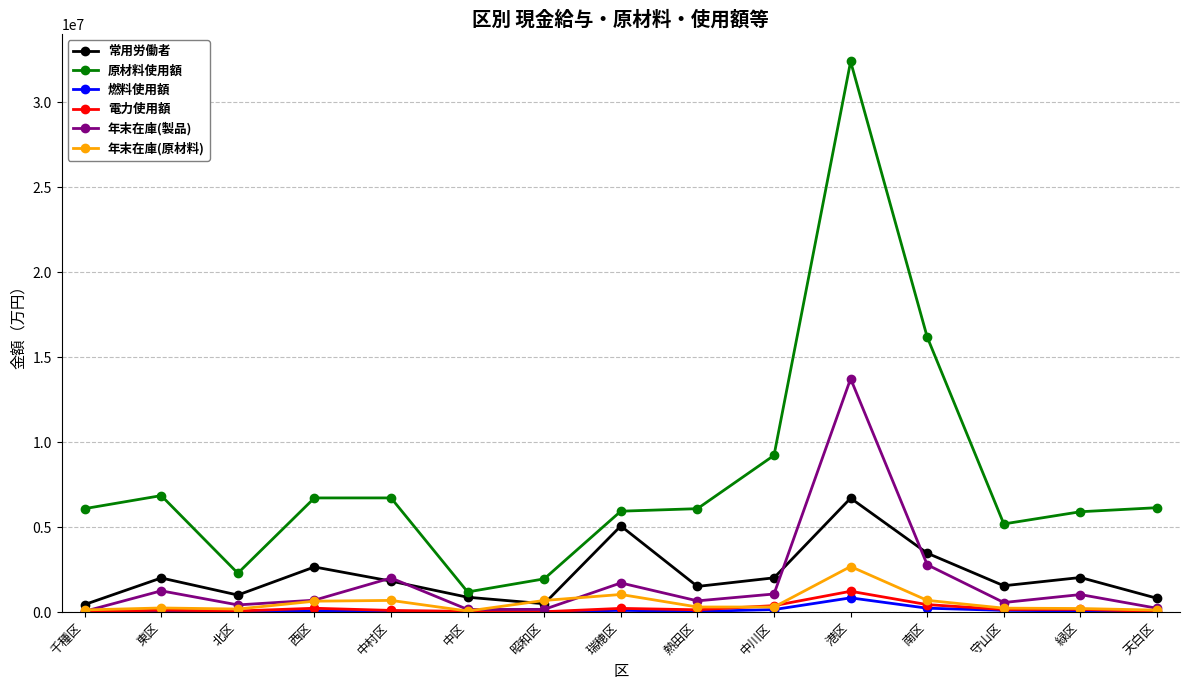

What position from the right is 緑区?

2